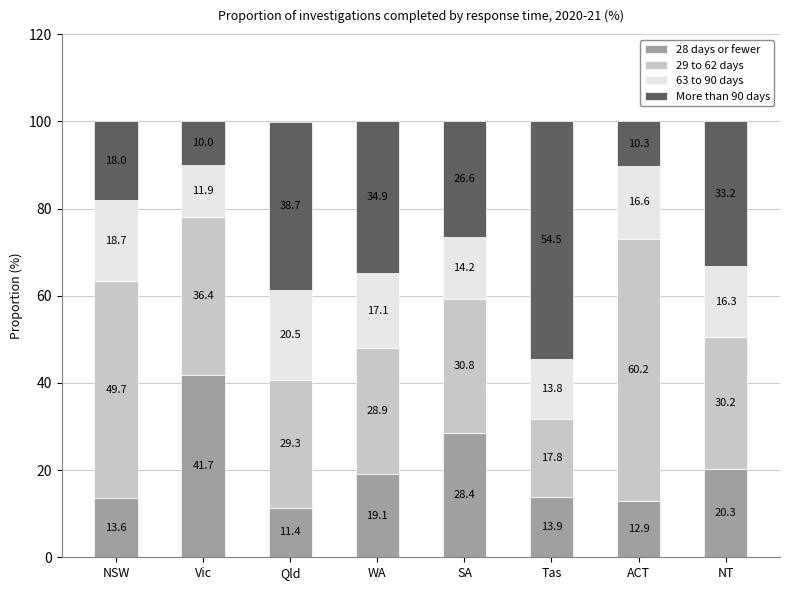

What is the lowest value of the 28 days or fewer series?

11.4